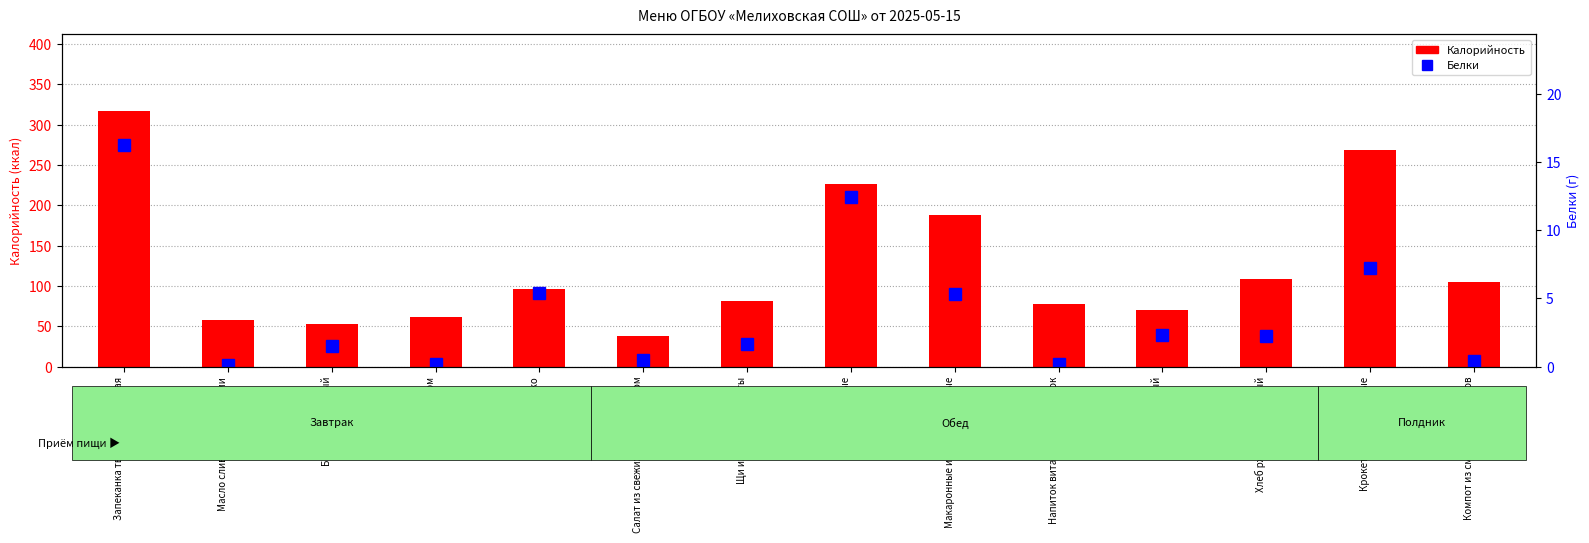

Where does the Калорийность series first go above 96?

Запеканка творожно-рисовая